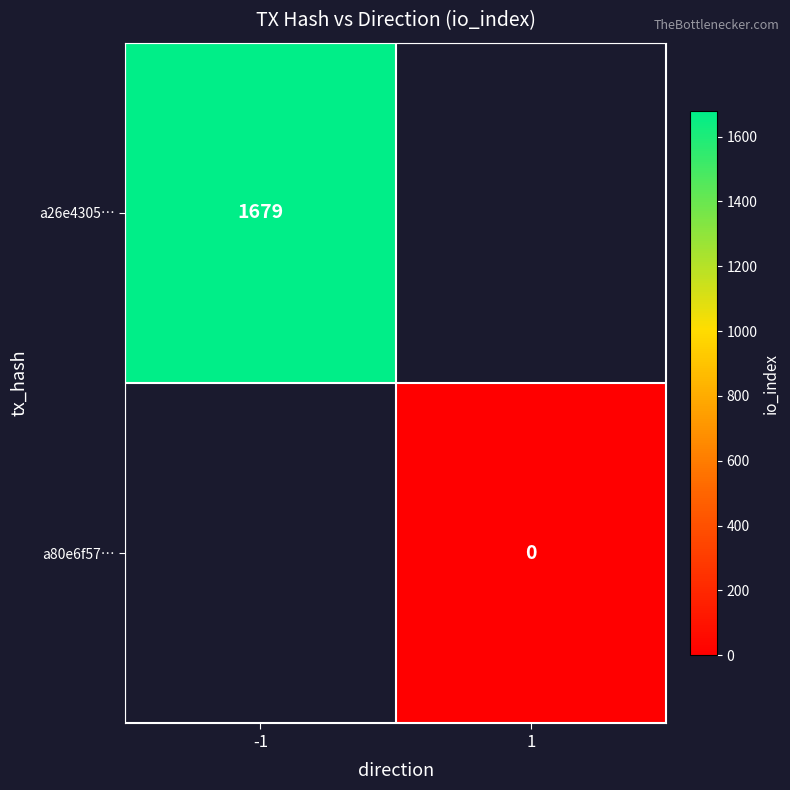

How many data points does each series have?

2